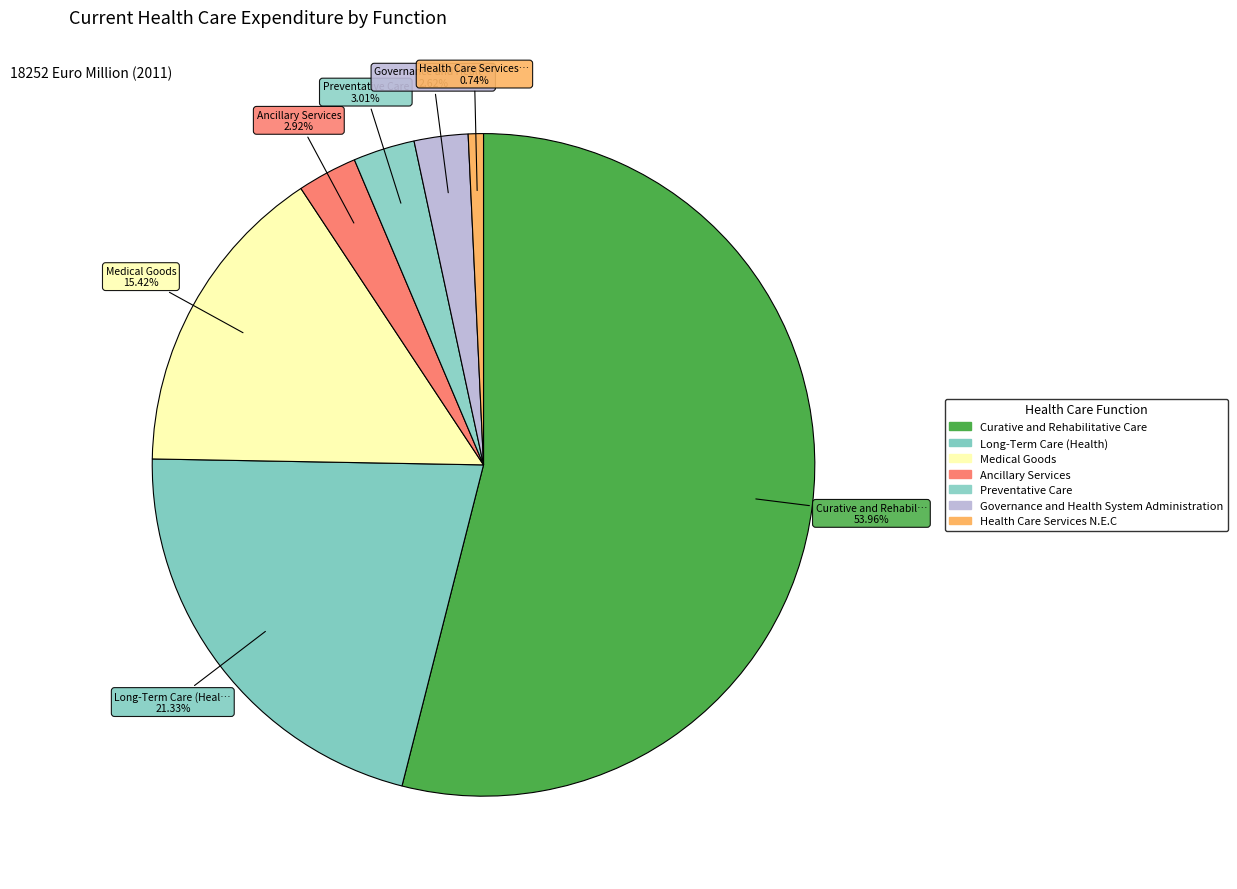

How many slices are in this pie chart?

7